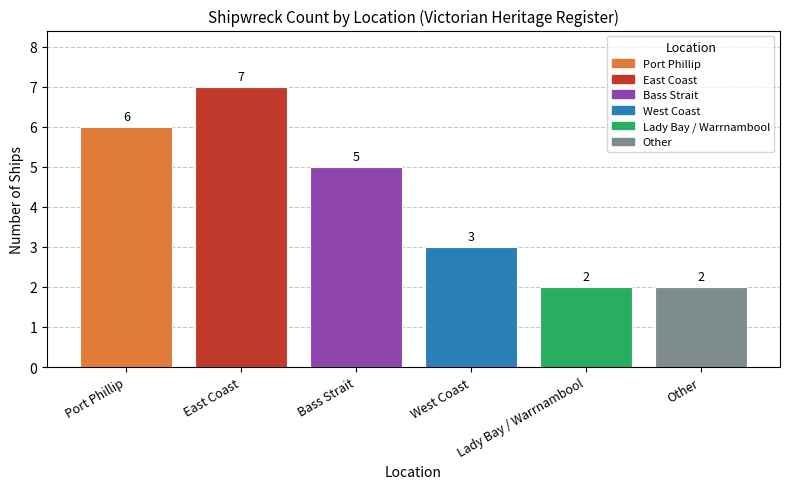

Reading right to left, extract all data points from this chart.

2	2	3	5	7	6